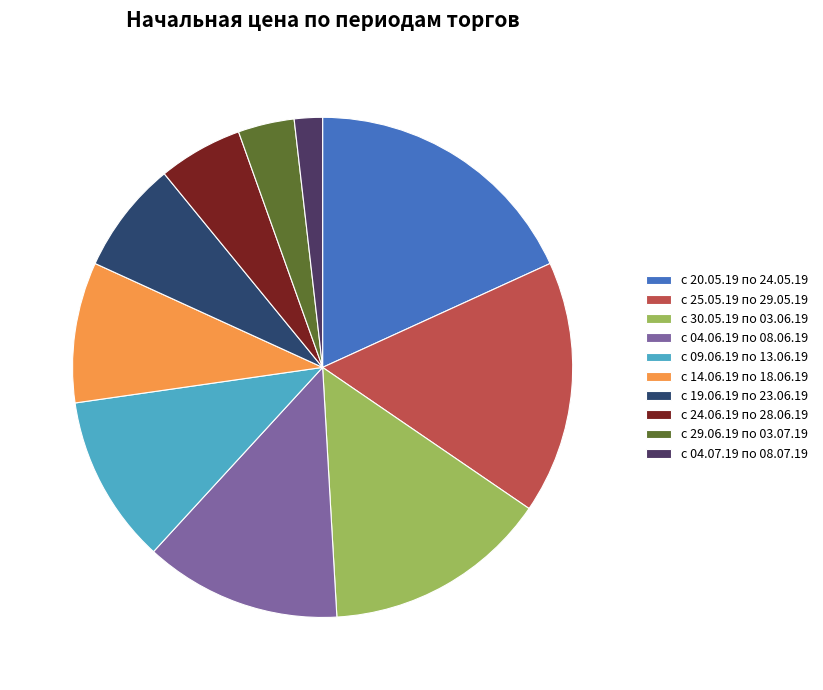

Which category has the biggest portion of the pie?

с 20.05.19 по 24.05.19